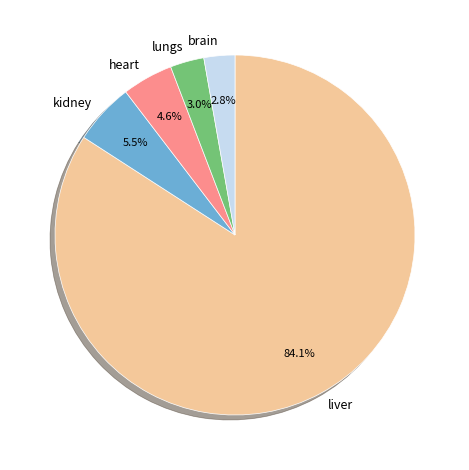

What is the largest slice in the pie chart?

liver